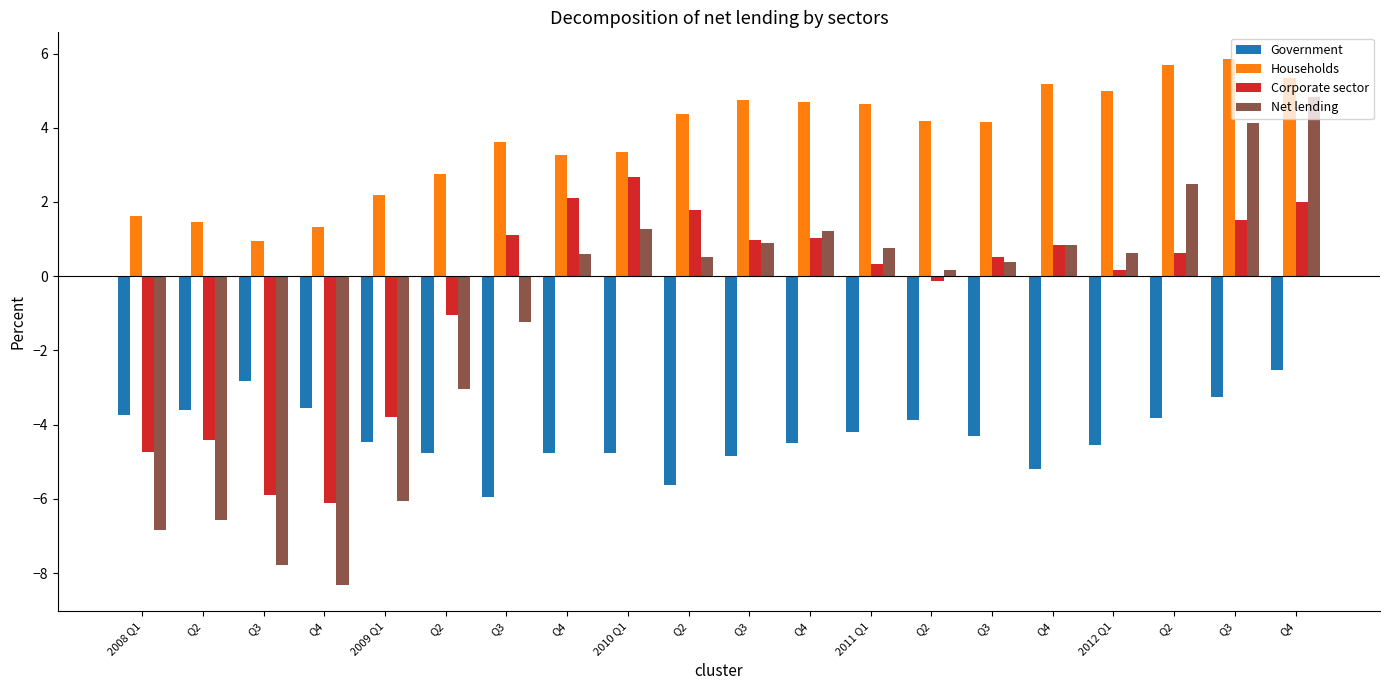

Reading left to right, transcribe all the data shown in this chart.

Government: 2008 Q1=-3.7	Q2=-3.6	Q3=-2.8	Q4=-3.5	2009 Q1=-4.5	Q2=-4.8	Q3=-6.0	Q4=-4.8	2010 Q1=-4.8	Q2=-5.6	Q3=-4.8	Q4=-4.5	2011 Q1=-4.2	Q2=-3.9	Q3=-4.3	Q4=-5.2	2012 Q1=-4.5	Q2=-3.8	Q3=-3.3	Q4=-2.5
Households: 2008 Q1=1.6	Q2=1.5	Q3=1.0	Q4=1.3	2009 Q1=2.2	Q2=2.7	Q3=3.6	Q4=3.3	2010 Q1=3.4	Q2=4.4	Q3=4.8	Q4=4.7	2011 Q1=4.6	Q2=4.2	Q3=4.2	Q4=5.2	2012 Q1=5.0	Q2=5.7	Q3=5.9	Q4=5.4
Corporate sector: 2008 Q1=-4.7	Q2=-4.4	Q3=-5.9	Q4=-6.1	2009 Q1=-3.8	Q2=-1.0	Q3=1.1	Q4=2.1	2010 Q1=2.7	Q2=1.8	Q3=1.0	Q4=1.0	2011 Q1=0.3	Q2=-0.1	Q3=0.5	Q4=0.9	2012 Q1=0.2	Q2=0.6	Q3=1.5	Q4=2.0
Net lending: 2008 Q1=-6.8	Q2=-6.6	Q3=-7.8	Q4=-8.3	2009 Q1=-6.1	Q2=-3.1	Q3=-1.2	Q4=0.6	2010 Q1=1.3	Q2=0.5	Q3=0.9	Q4=1.2	2011 Q1=0.8	Q2=0.2	Q3=0.4	Q4=0.8	2012 Q1=0.6	Q2=2.5	Q3=4.1	Q4=4.8